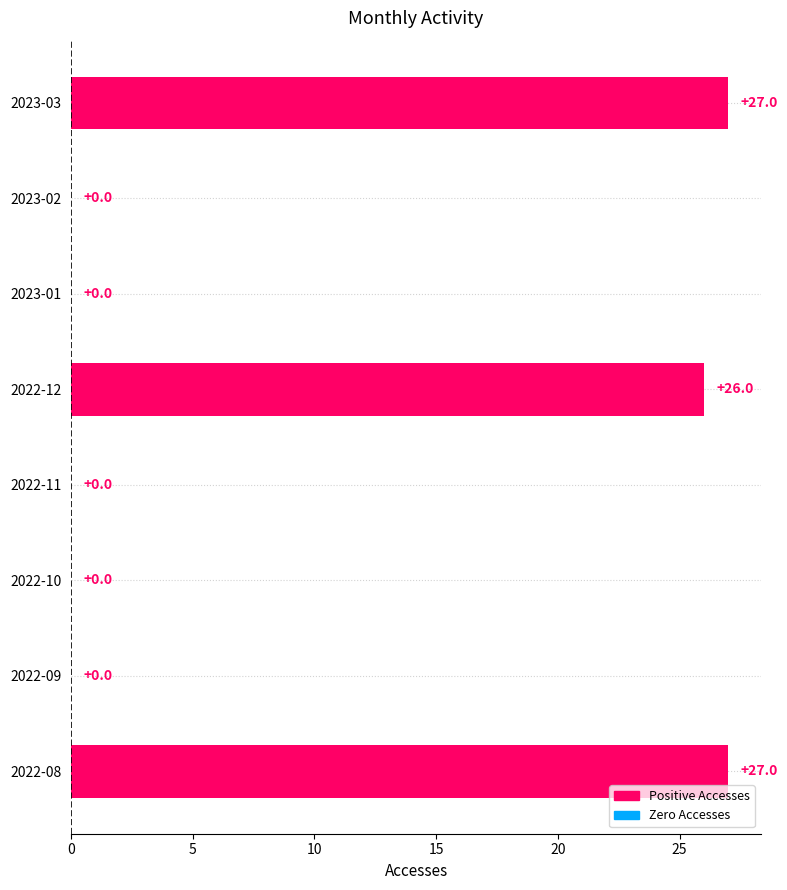

How many data points are above 0?

3